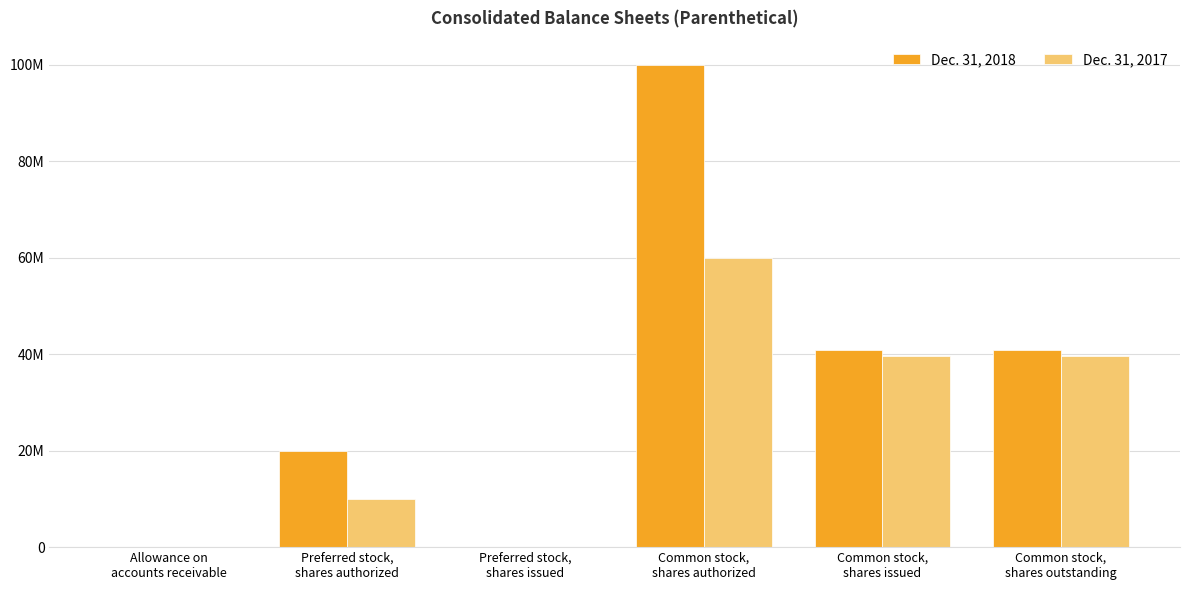

What are all the series names shown in the legend?

Dec. 31, 2018, Dec. 31, 2017